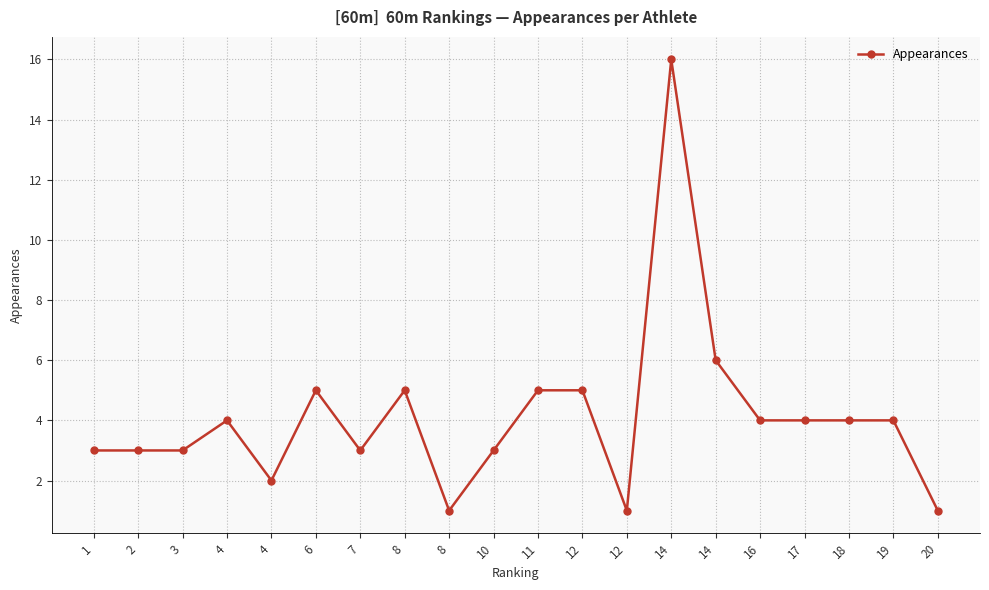

How many distinct data groups are displayed?

1